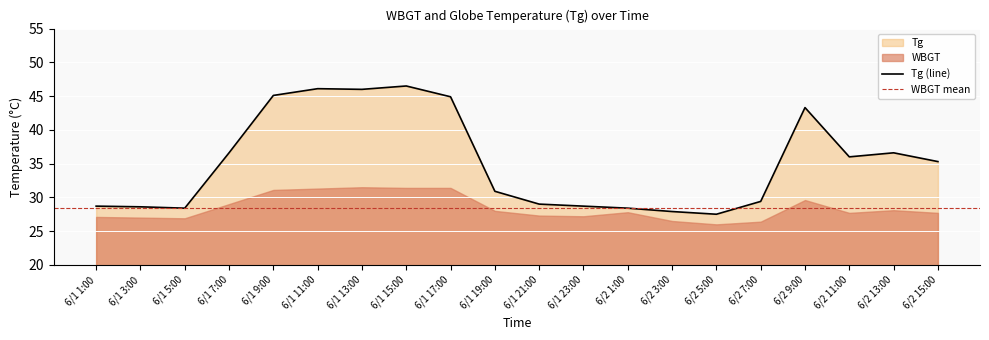

What is the label of the 2nd point from the right?

6/2 13:00